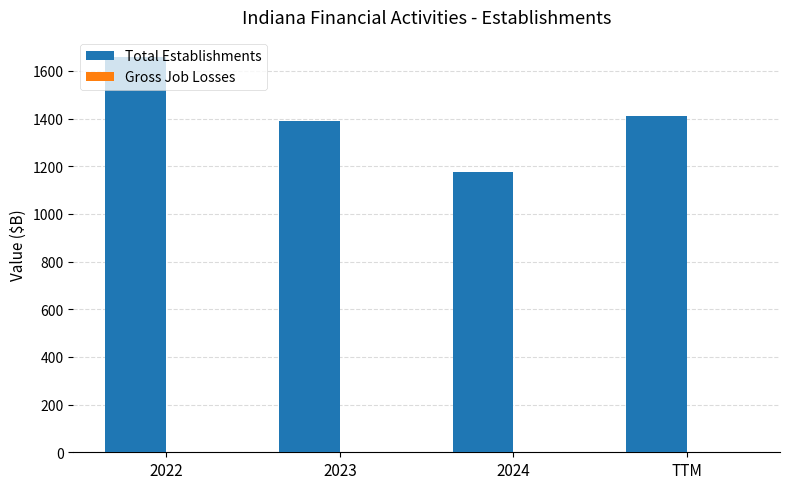

What is the change in value from 2023 to 2024?

-215